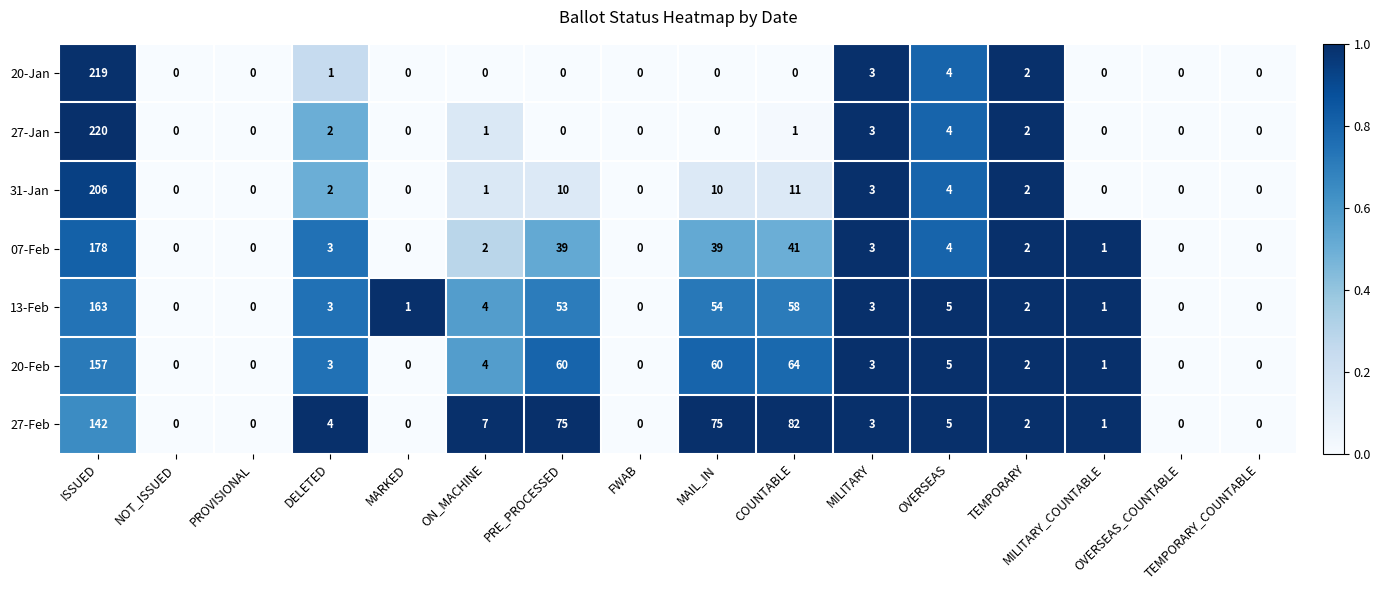

Which series has the largest total across all categories?

27-Feb